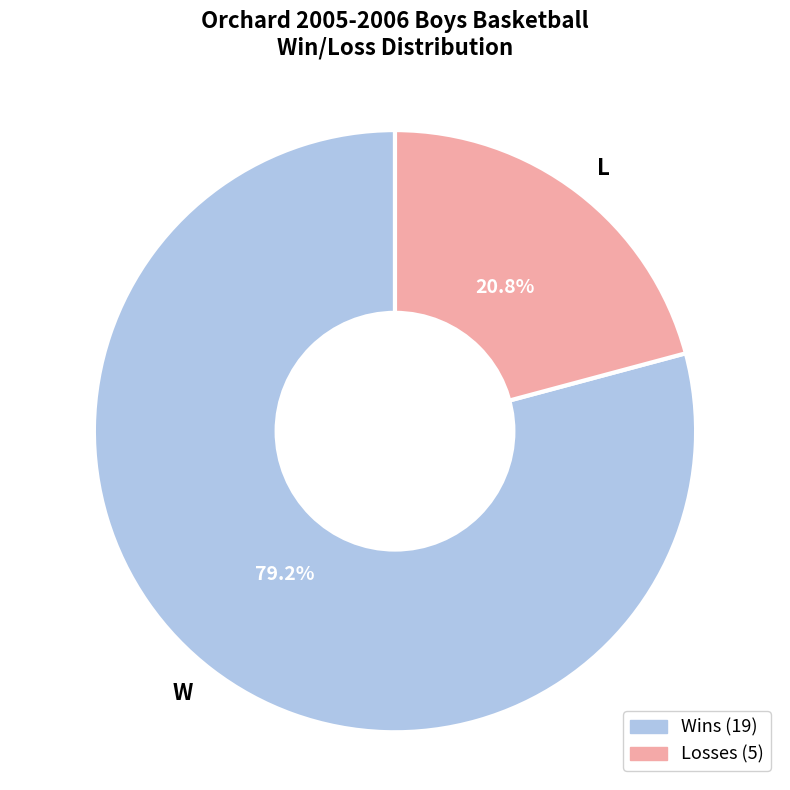

What portion of the pie excludes L?

79.2%